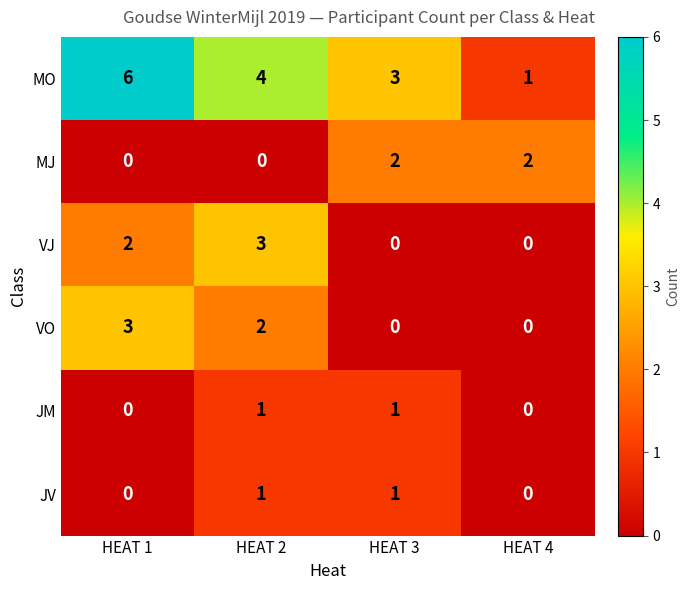

What is the total value across all series at HEAT 4?

3